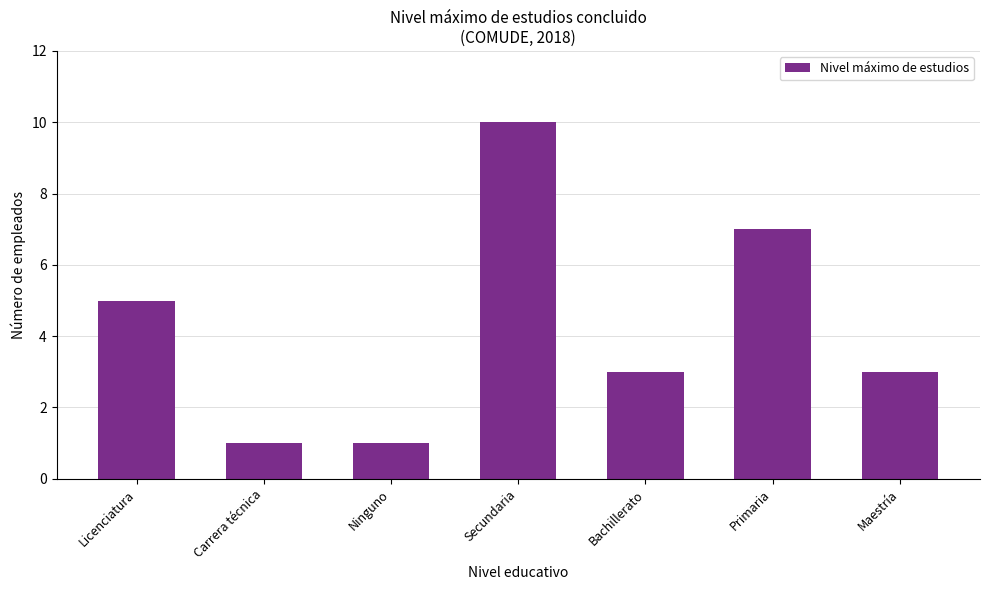

Reading right to left, what are all the values shown in this chart?

Maestría=3	Primaria=7	Bachillerato=3	Secundaria=10	Ninguno=1	Carrera técnica=1	Licenciatura=5